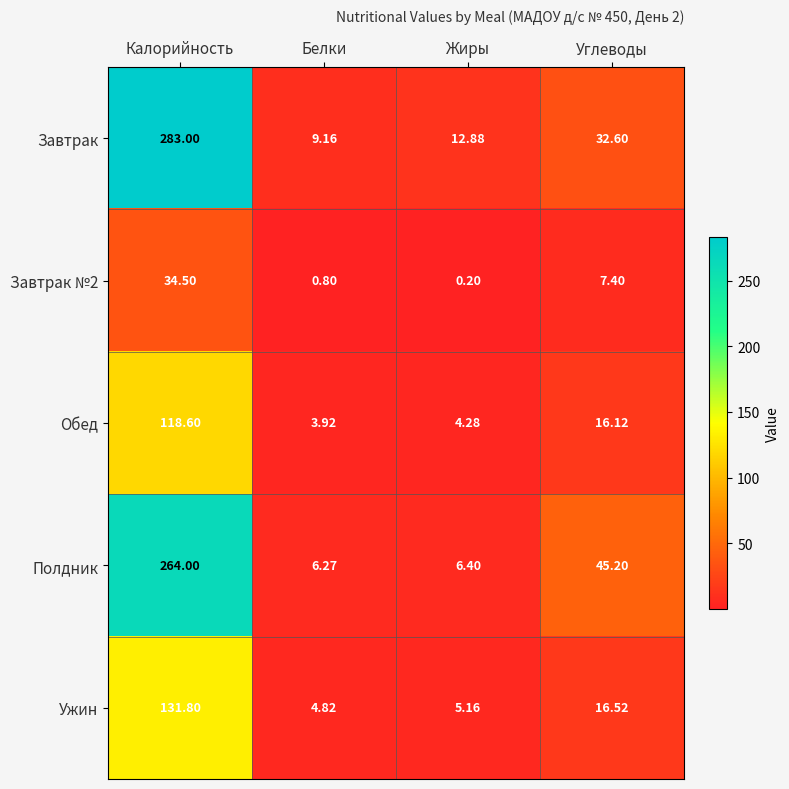

How many categories are shown in the chart?

4